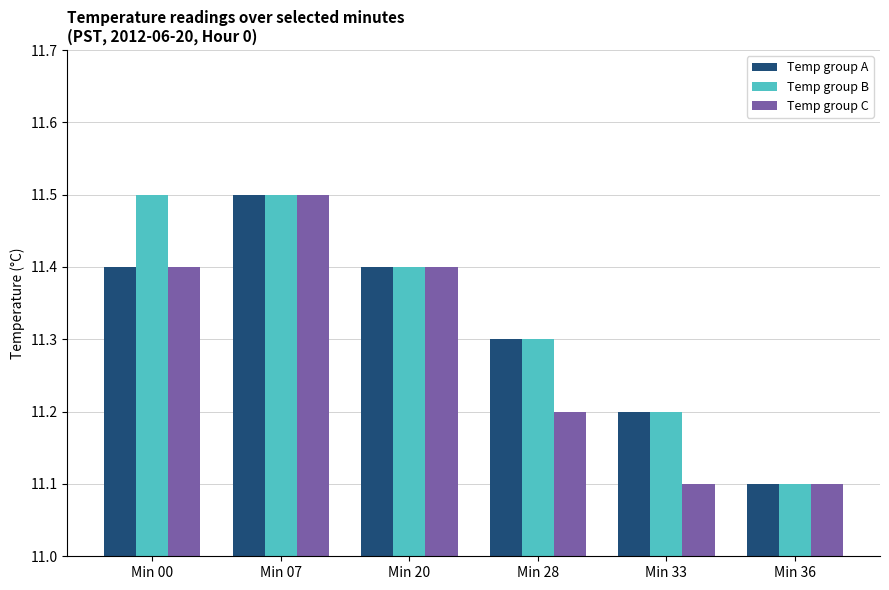

How many series are shown in this chart?

3